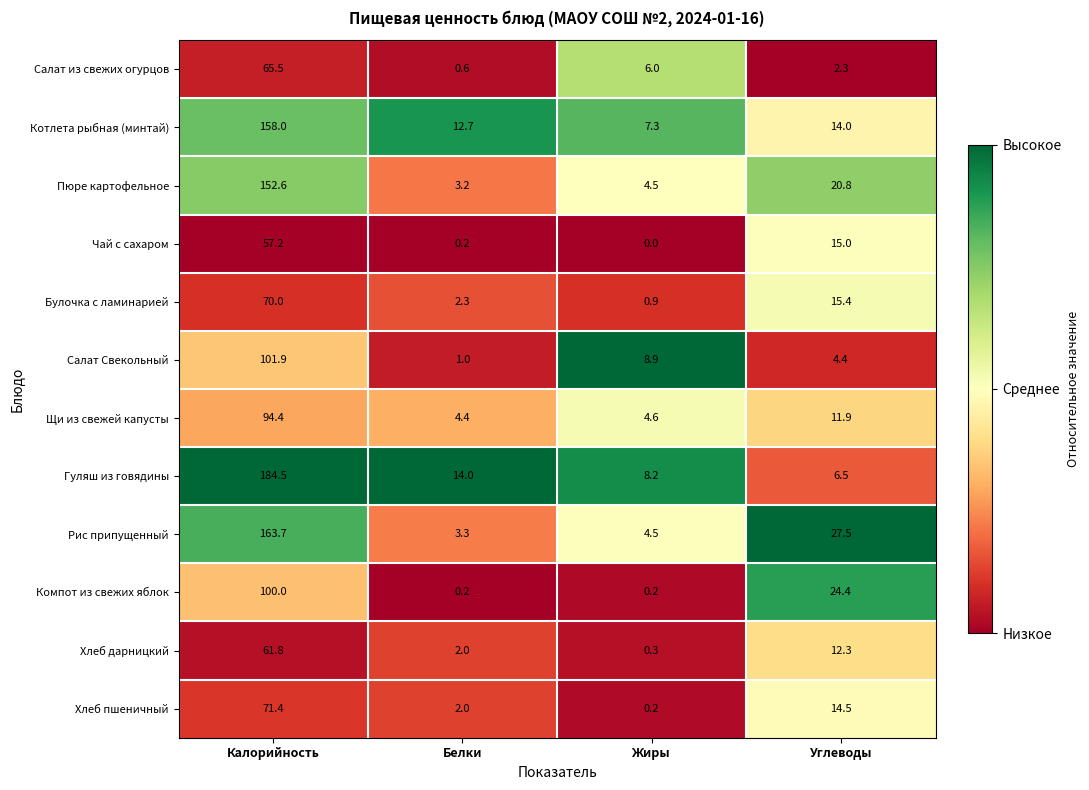

What is the spread (max minus min) of values at Белки?

13.8